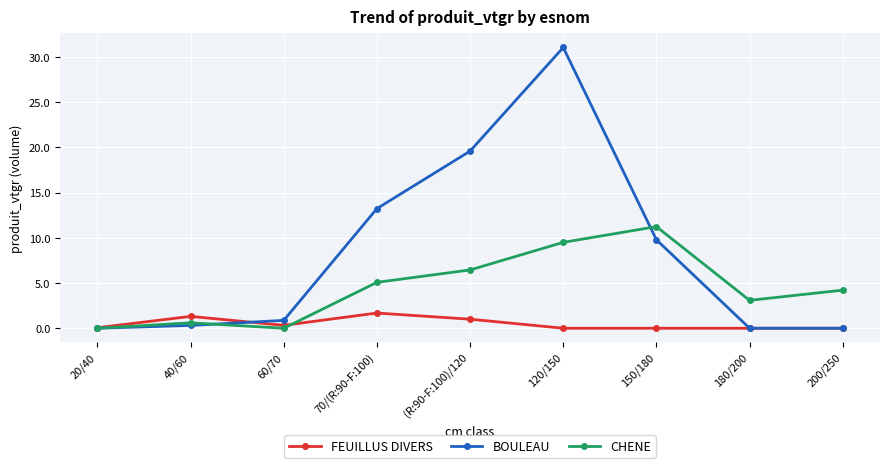

Rank the series by their maximum value, from highest to lowest.

BOULEAU, CHENE, FEUILLUS DIVERS